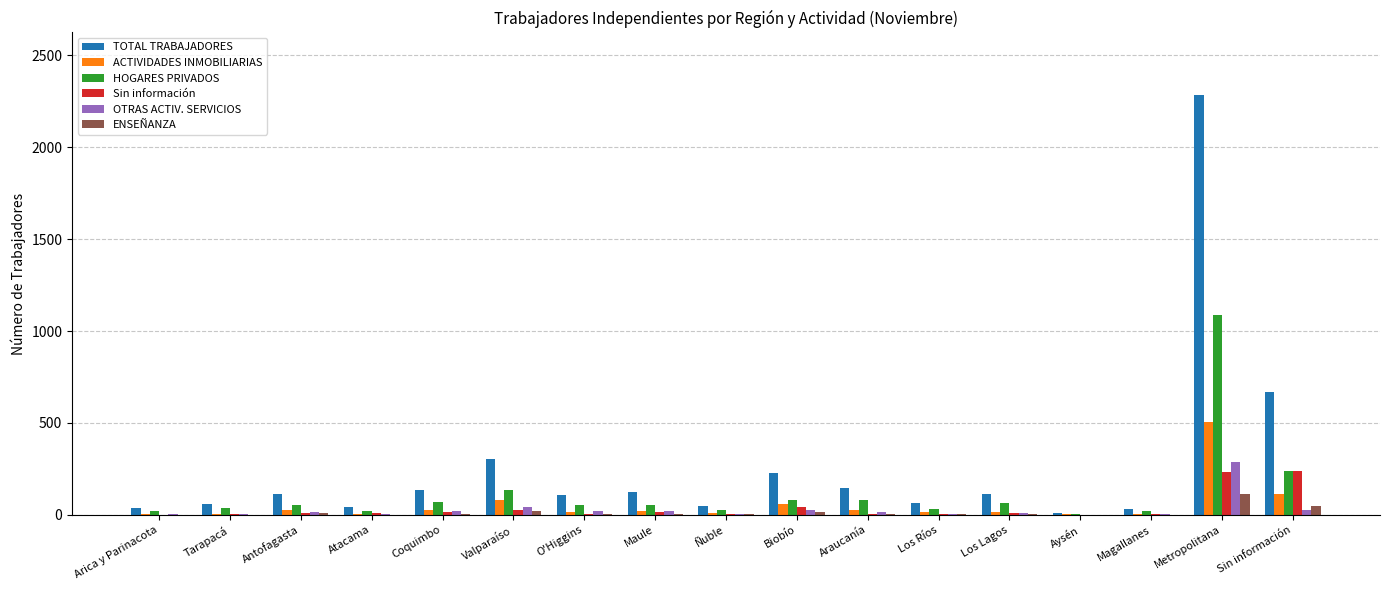

How many groups of bars are there?

17